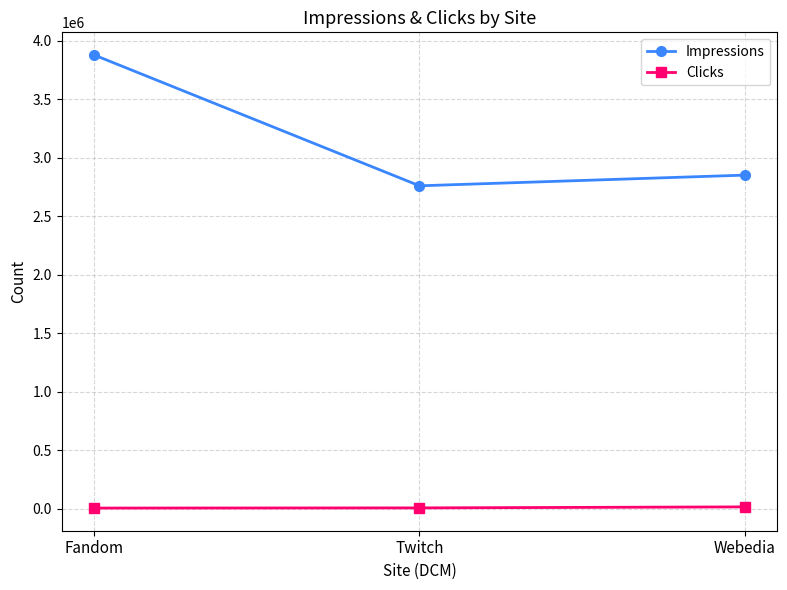

What is the sum of the Impressions values at Webedia and Fandom?

6729756